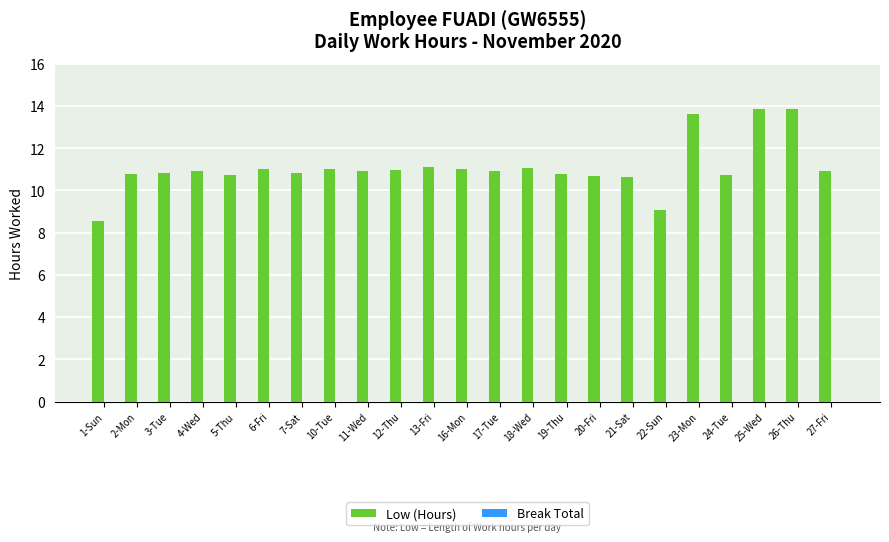

Does the chart contain any negative values?

No